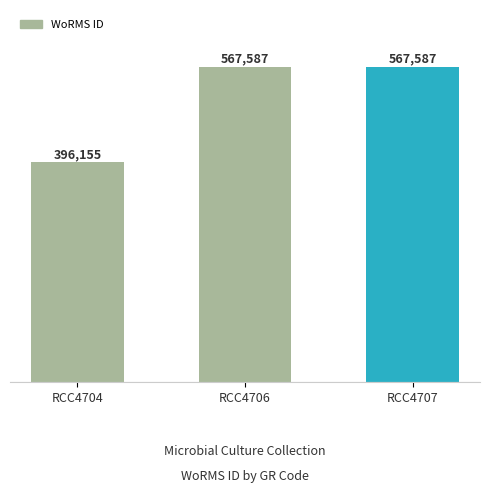

How many categories are shown in the chart?

3